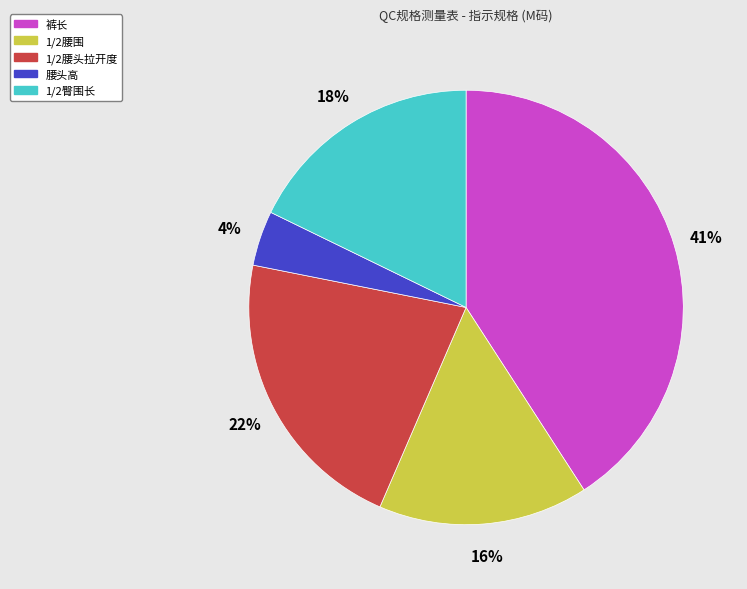

The 腰头高 slice represents 4% of the pie. True or false?

True